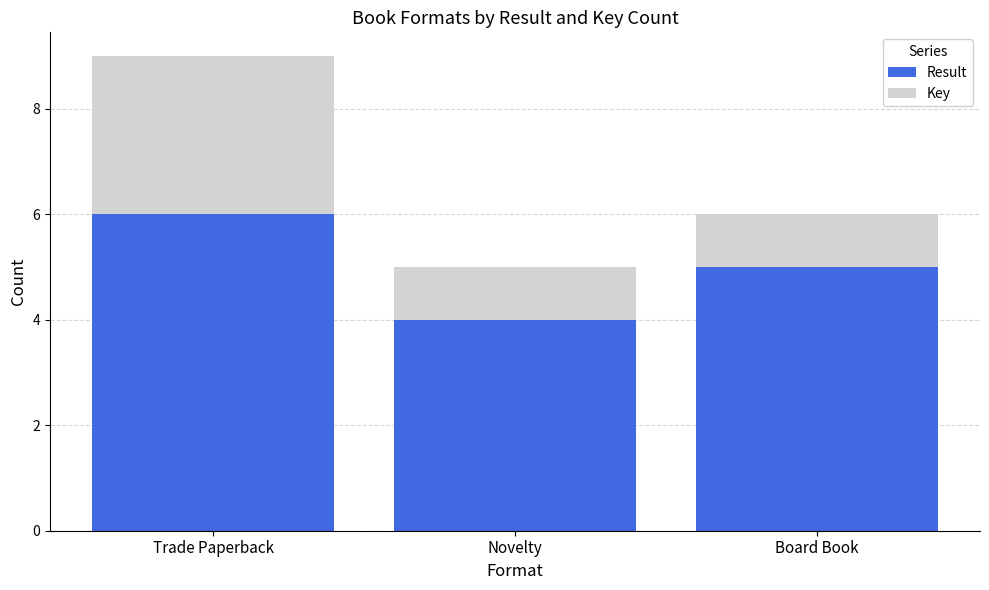

At which label does Result reach its peak?

Trade Paperback